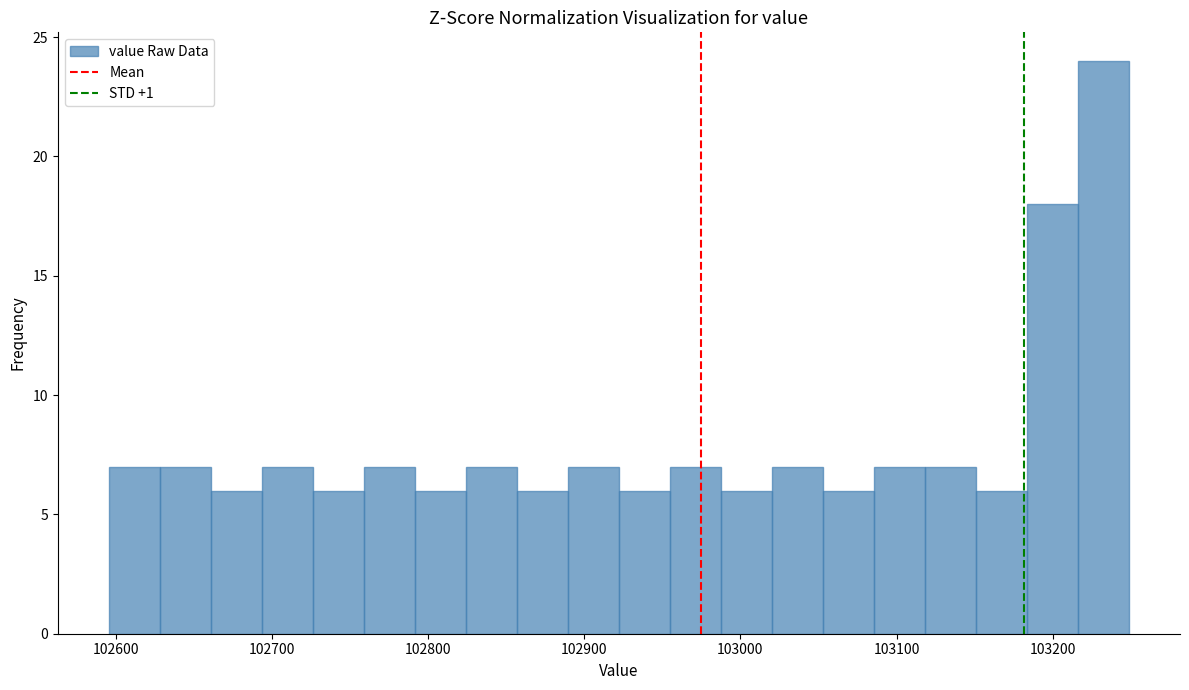

Around what value on the x-axis is the tallest bar? Give the approximate position of its centre, as read against the axis.

103230